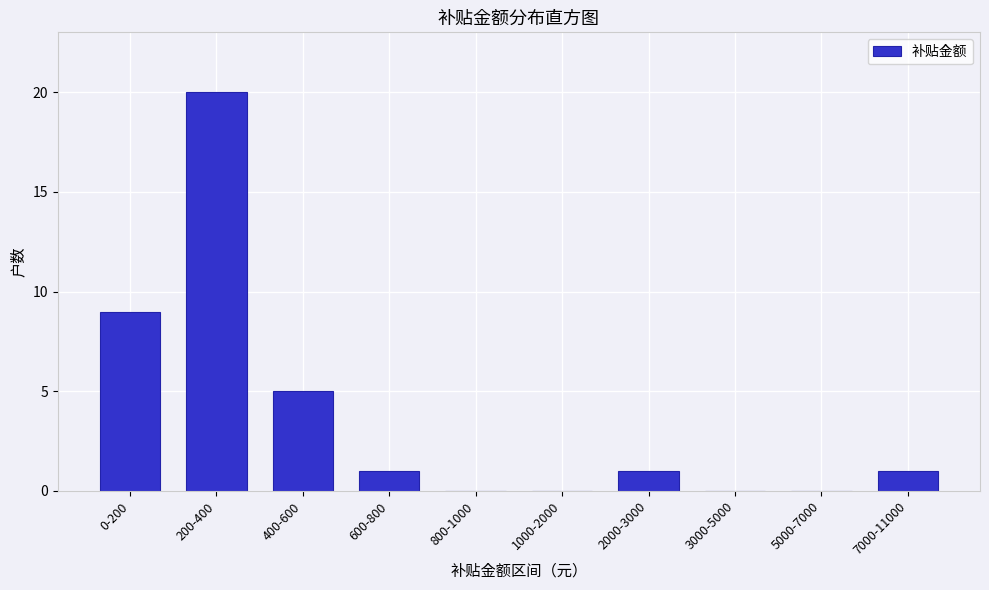

Reading left to right, transcribe all the data shown in this chart.

0-200=9	200-400=20	400-600=5	600-800=1	800-1000=0	1000-2000=0	2000-3000=1	3000-5000=0	5000-7000=0	7000-11000=1